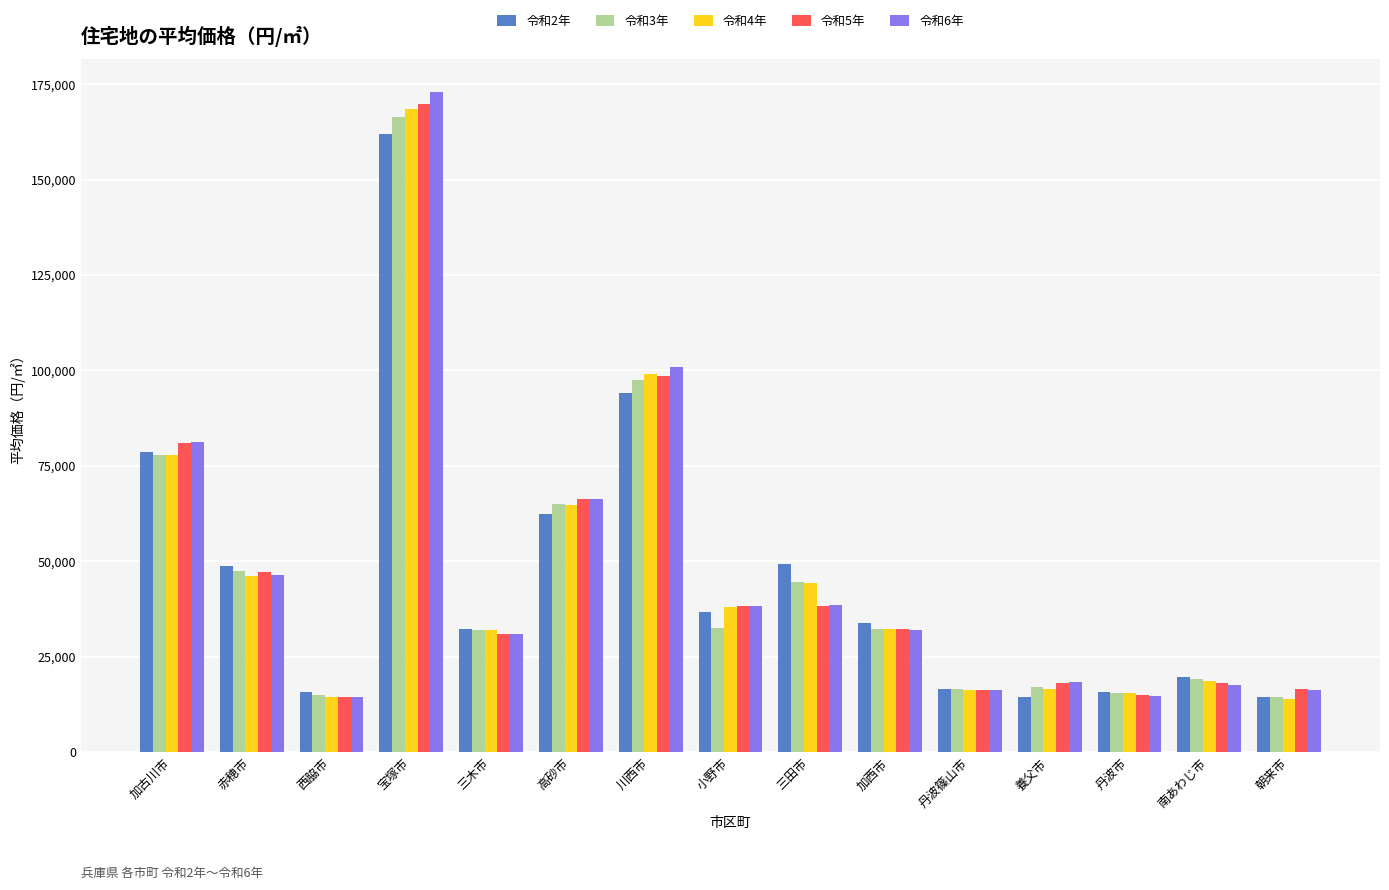

True or false: 令和2年 has a value of 4825 at 丹波市.

False